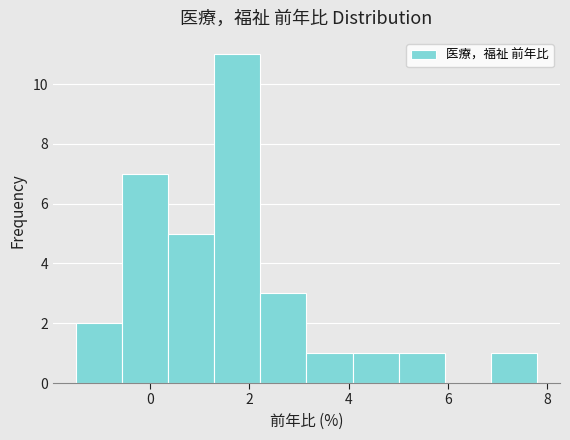

What is the height of the bar covering 3.2 to 4.0 on the x-axis? Neither the bar edges nor the heights are printed on the chart, so give them approximately, as read against the axes.

1